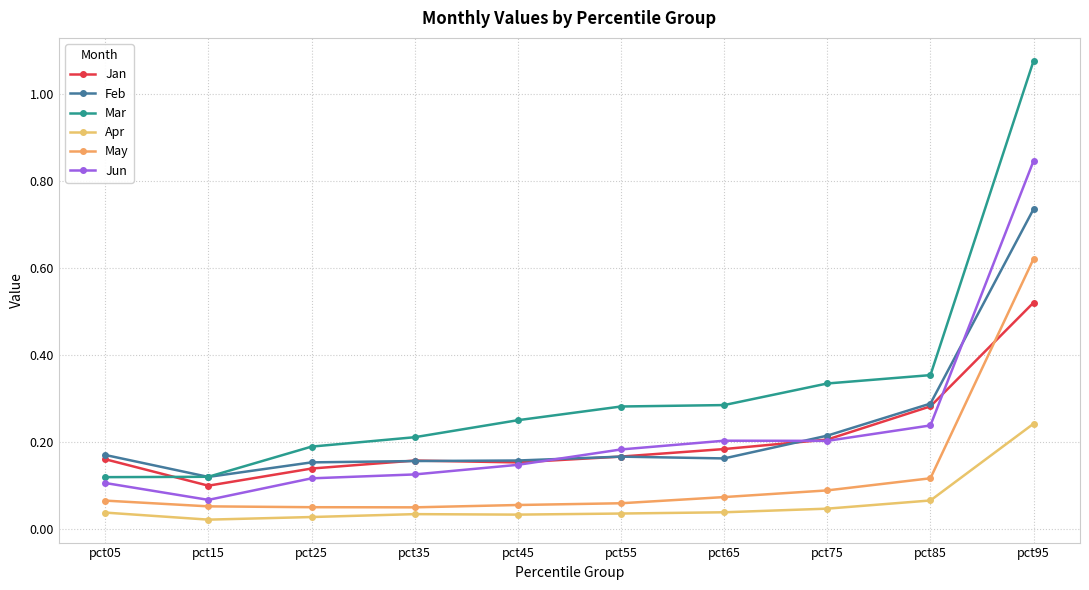

Which has a higher value, pct95 or pct05?

pct95